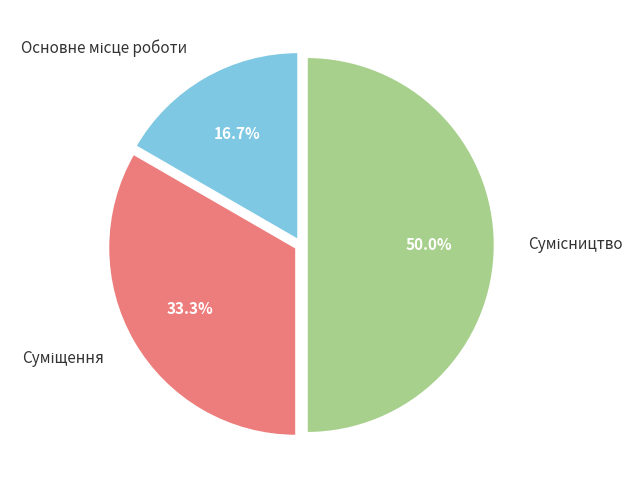

What is the ratio of the value at Сумісництво to the value at Суміщення?

1.5